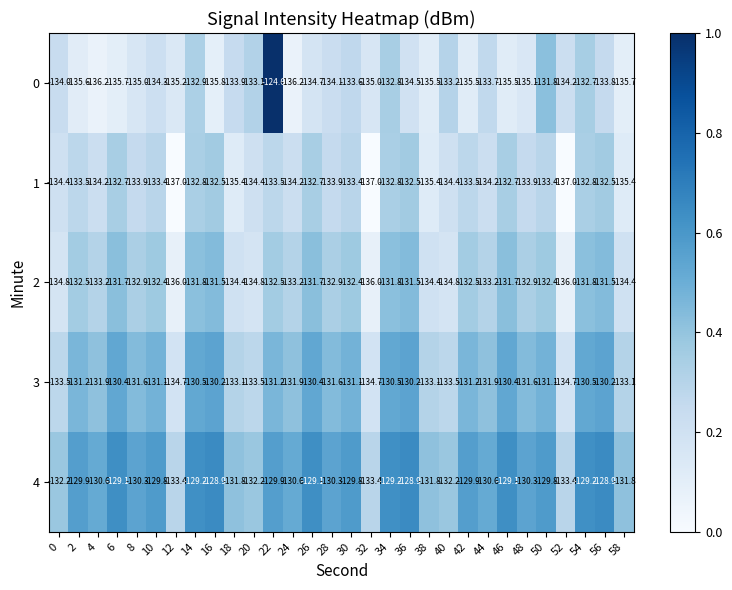

What is the difference between the maximum and minimum values in the 0 series?

11.6